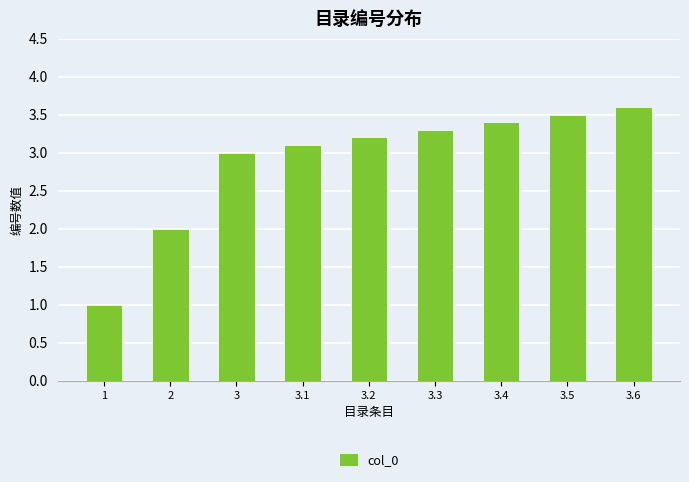

What is the label of the 8th bar from the left?

3.5